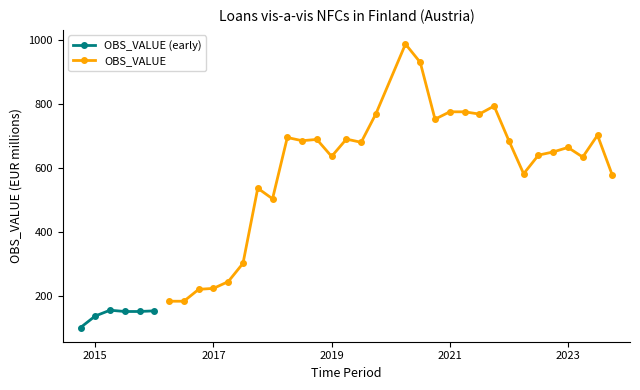

List the labels in order of value, smallest first.

2014-Q4, 2015-Q1, 2015-Q3, 2015-Q4, 2016-Q1, 2015-Q2, 2016-Q2, 2016-Q3, 2016-Q4, 2017-Q1, 2017-Q2, 2017-Q3, 2018-Q1, 2017-Q4, 2023-Q4, 2022-Q2, 2023-Q2, 2019-Q1, 2022-Q3, 2022-Q4, 2023-Q1, 2019-Q3, 2018-Q3, 2022-Q1, 2018-Q4, 2019-Q2, 2018-Q2, 2023-Q3, 2020-Q4, 2021-Q3, 2019-Q4, 2021-Q1, 2021-Q2, 2021-Q4, 2020-Q3, 2020-Q2